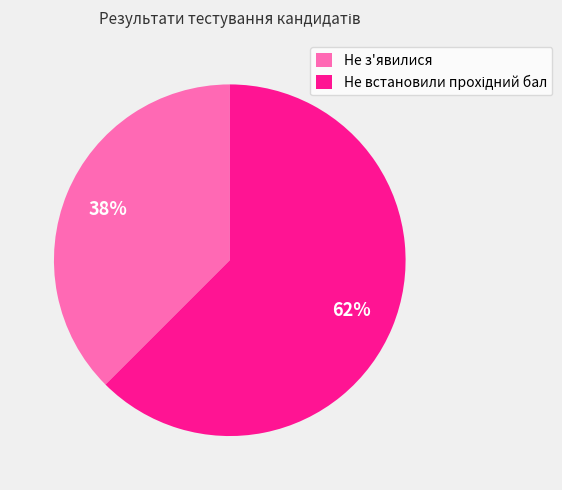

Is there a majority slice in this chart?

Yes